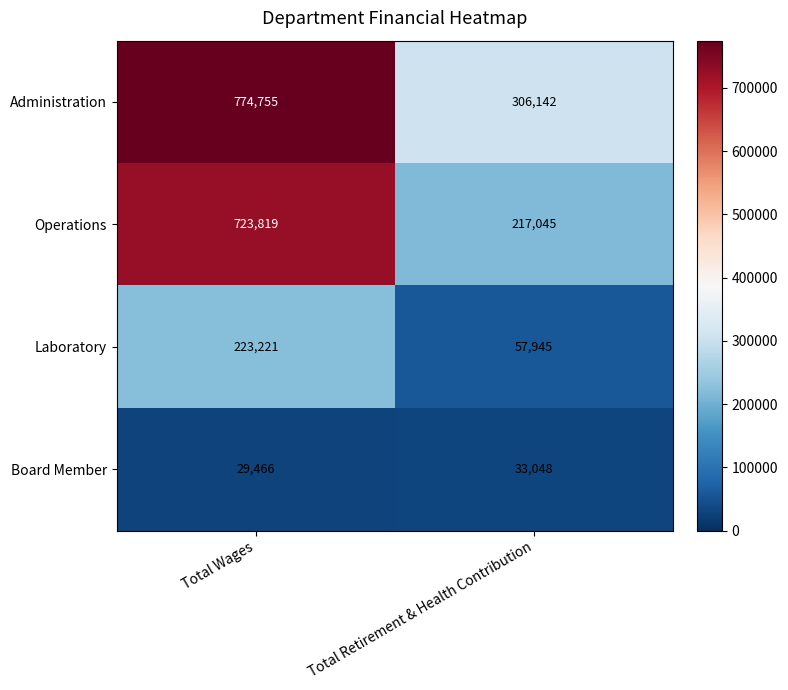

The Board Member series shows 50537 at Total Wages. True or false?

False